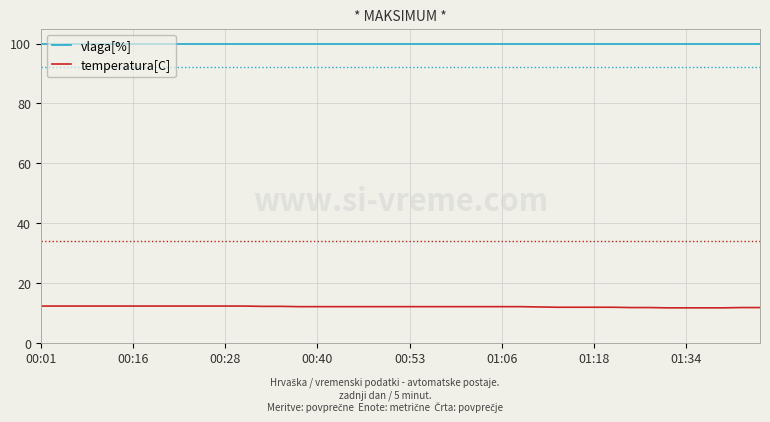

True or false: temperatura[C] and vlaga[%] cross at least once.

False